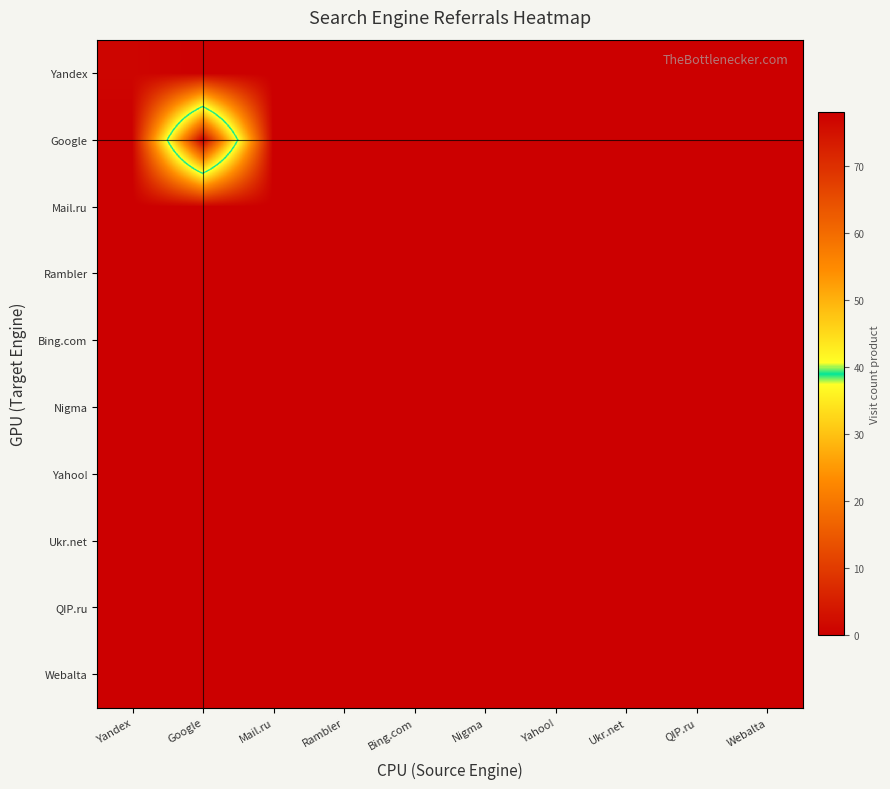

At QIP.ru, list the series in order from smallest to largest.

Yandex, Google, Mail.ru, Rambler, Bing.com, Nigma, Yahoo!, Ukr.net, QIP.ru, Webalta